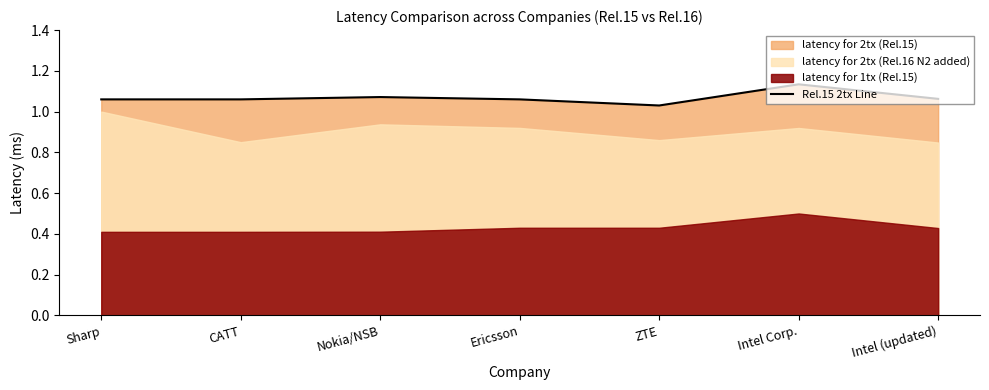

The chart shows a value of 1.1 at CATT. True or false?

True